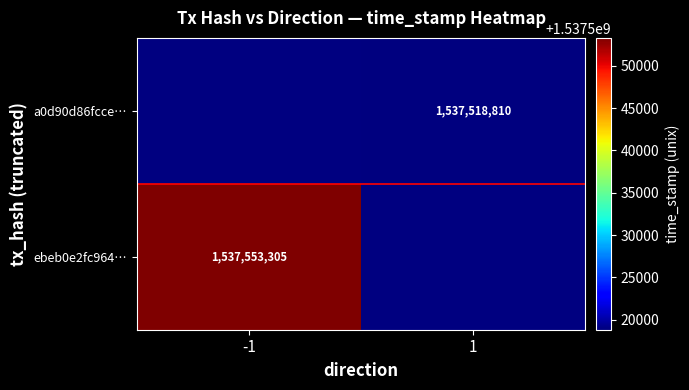

At how many categories does at least one series exceed 1537537823?

1